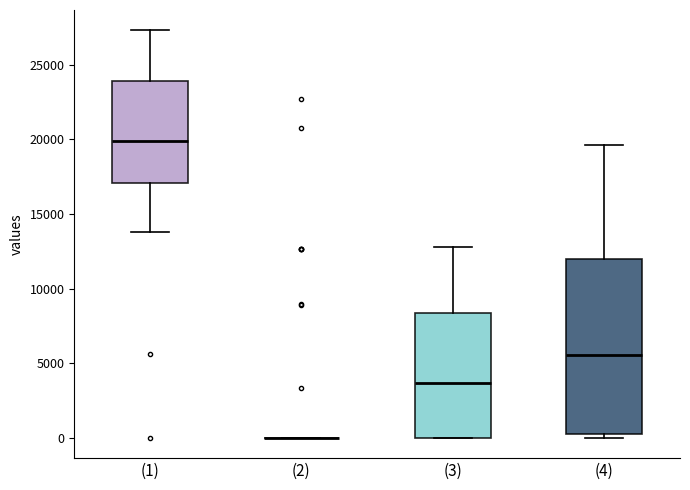

Reading left to right, read every box against the y-axis: the position of its median line, the range the box covers, and the ends of its whiskers. The values are not printed on the chart, so give them approximately, as read against the axis.

(1): median 20000, box 17000 to 24000, whiskers 14000 to 27500
(2): box collapsed to a line at 0, whiskers 0 to 0
(3): median 3500, box 0 to 8500, whiskers 0 to 13000
(4): median 5500, box 0 to 12000, whiskers 0 (just below the box's lower edge) to 19500